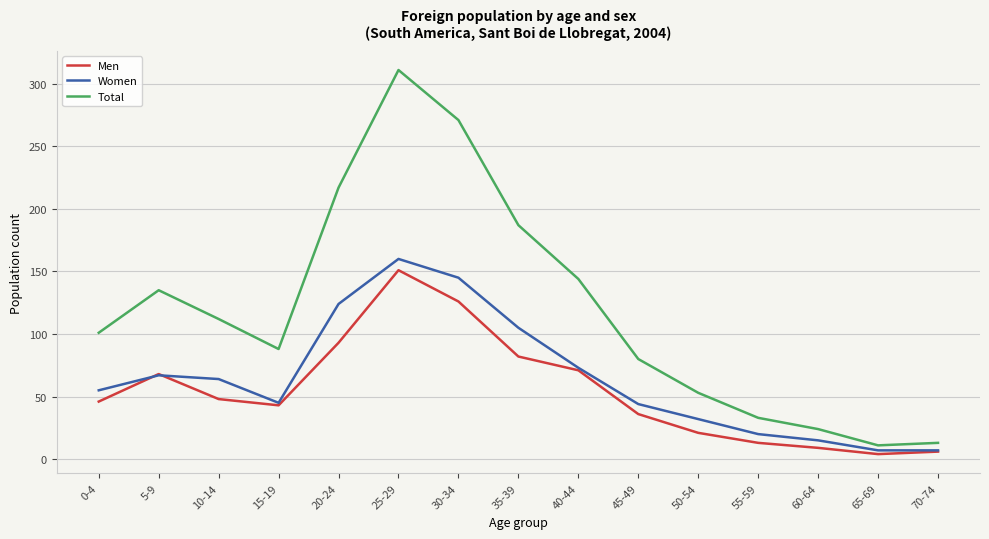

True or false: Total and Men cross at least once.

False